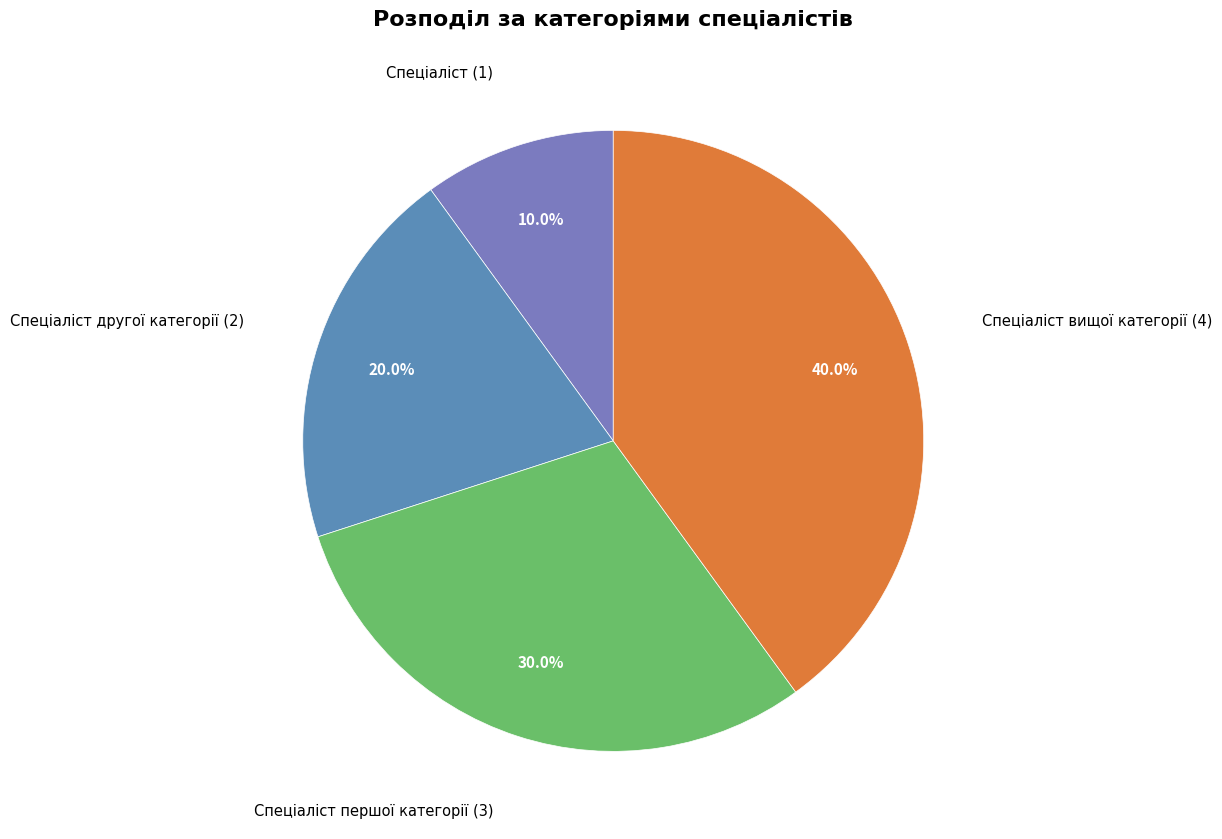

How many segments does this pie chart have?

4